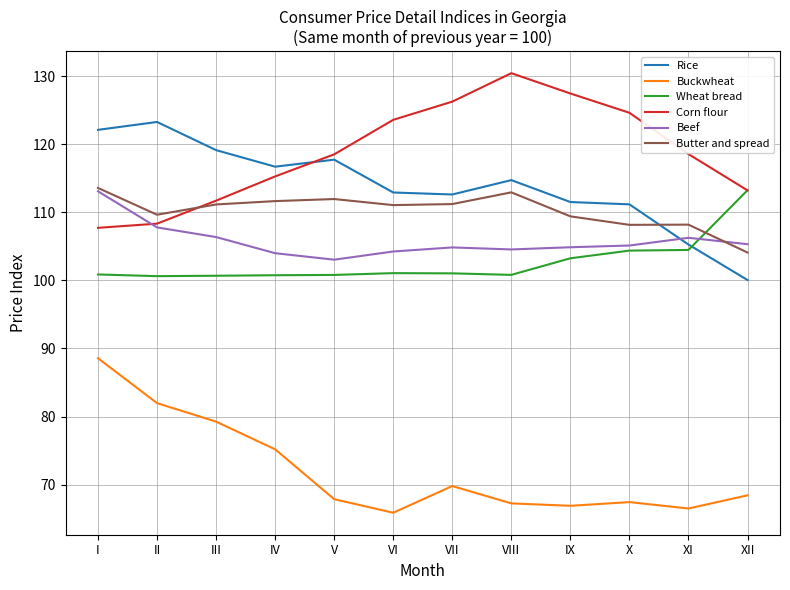

The Beef series shows 104.3 at VI. True or false?

True